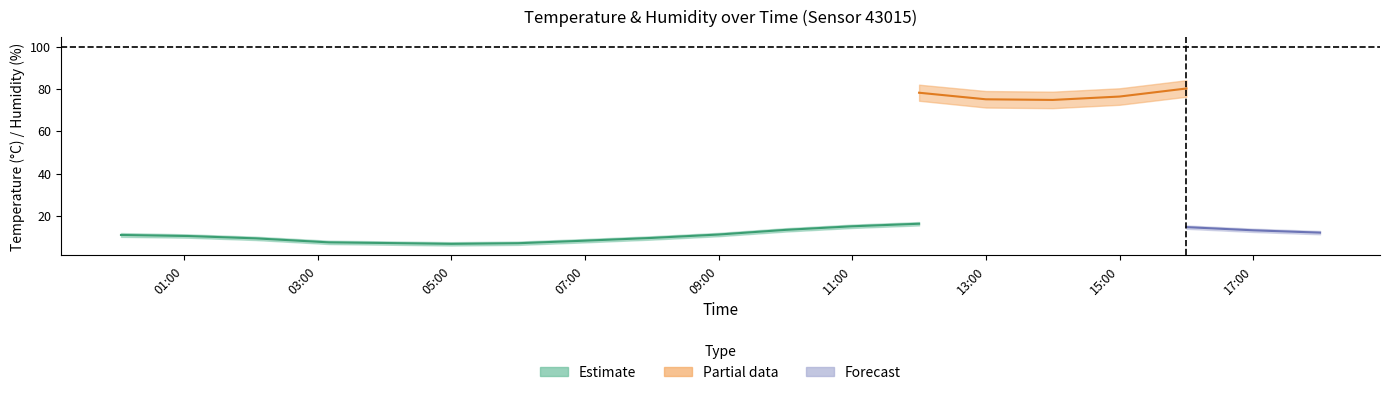

Reading left to right, what are all the values shown in this chart?

temperature: 11.0	10.5	9.4	7.5	7.2	6.8	7.1	8.3	9.6	11.2	13.4	15.1	16.3	16.8	16.5	15.9	14.7	13.2	12.1
temp_upper: 11.9	11.3	10.2	8.3	8.0	7.6	7.9	9.1	10.4	12.0	14.2	15.9	17.1	17.6	17.3	16.7	15.5	14.0	12.9
temp_lower: 10.1	9.7	8.6	6.7	6.4	6.0	6.3	7.5	8.8	10.4	12.6	14.3	15.5	16.0	15.7	15.1	13.9	12.4	11.3
humidity: 99.9	99.9	99.9	99.9	99.8	99.7	99.5	98.8	97.2	94.1	89.3	83.5	78.2	75.1	74.8	76.4	80.2	86.7	92.4
hum_upper: 99.9	99.9	99.9	99.9	99.9	99.8	99.8	99.5	98.8	96.5	92.1	87.3	82.0	79.0	78.7	80.3	84.1	89.6	94.8
hum_lower: 99.9	99.9	99.9	99.9	99.7	99.5	99.2	98.1	95.6	91.7	86.5	79.7	74.4	71.2	70.9	72.5	76.3	83.8	90.0